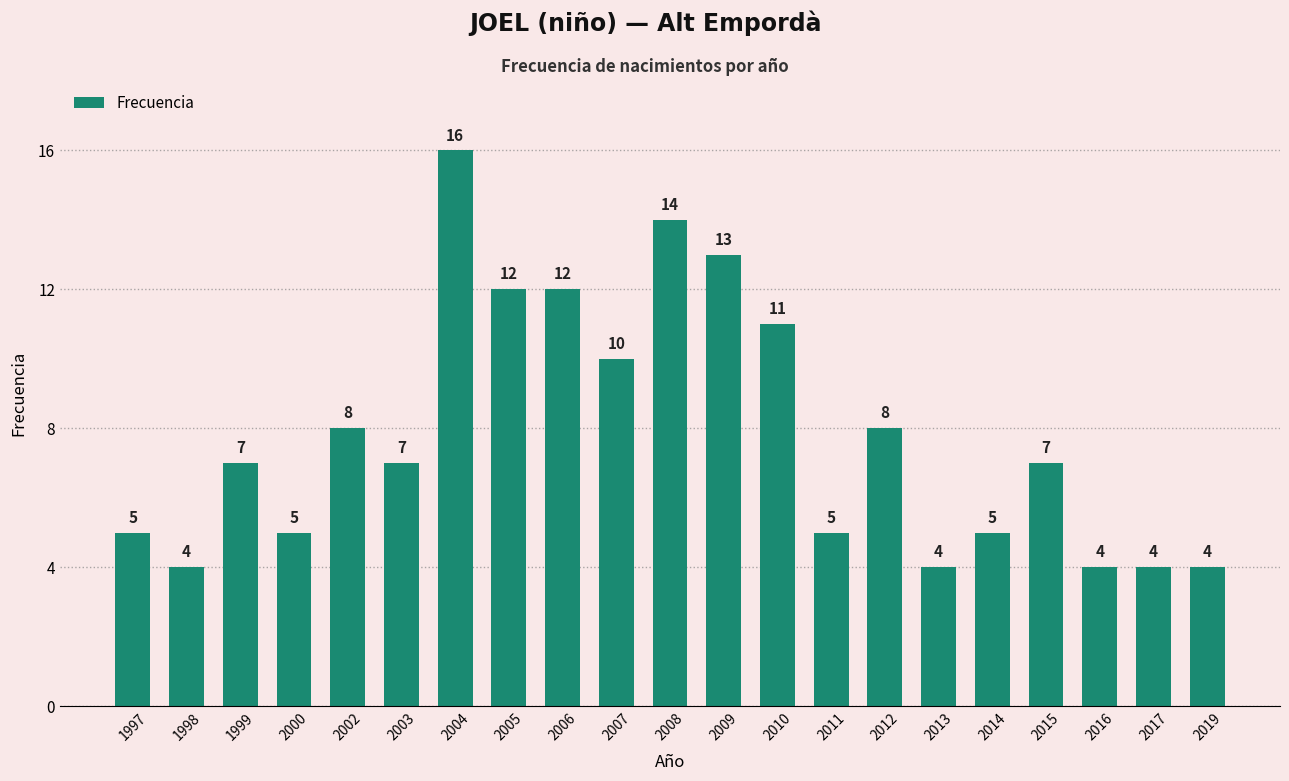

What is the ratio of the value at 2019 to the value at 2014?

0.8